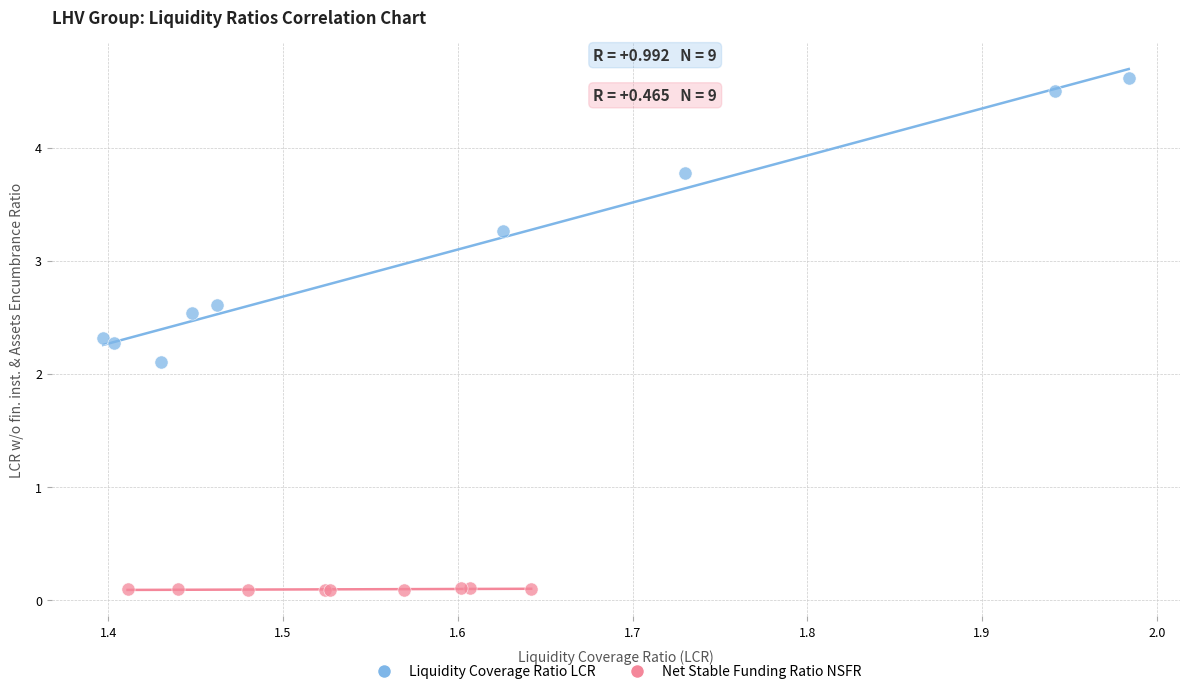

Which series has the widest spread of Y values?

Liquidity Coverage Ratio LCR